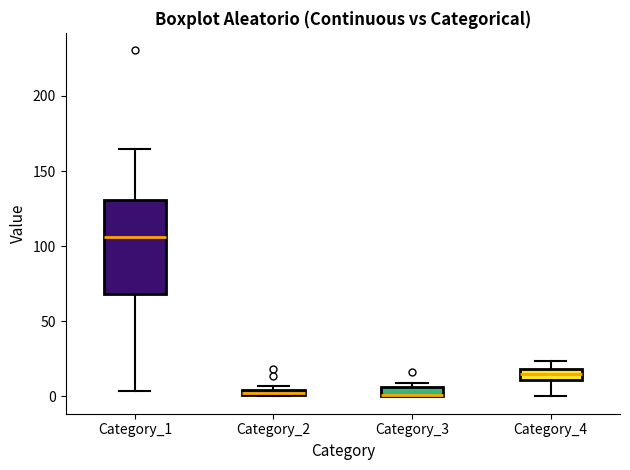

Where does the median line of the box for Category_1 sit on the y-axis? The values are not printed on the chart, so give them approximately, as read against the axis.

105